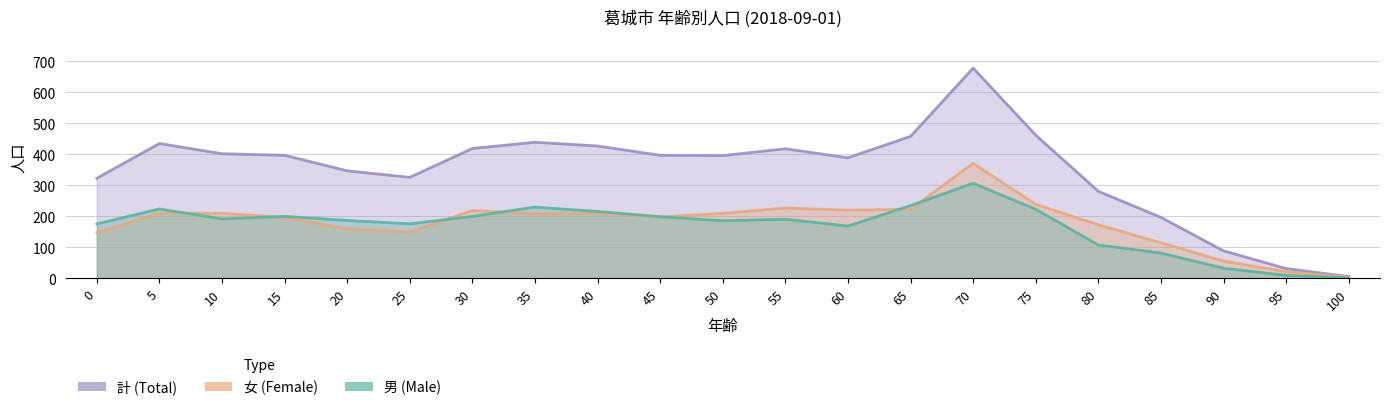

Rank the series by their maximum value, from lowest to highest.

男, 女, 計